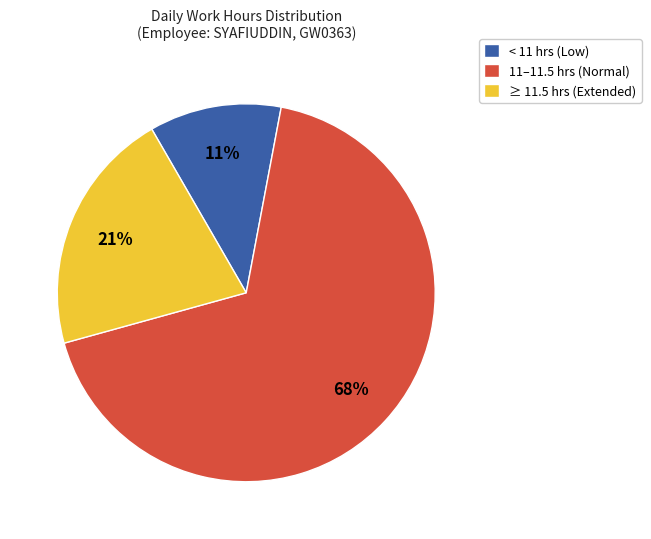

Is there any slice that represents more than half of the pie?

Yes